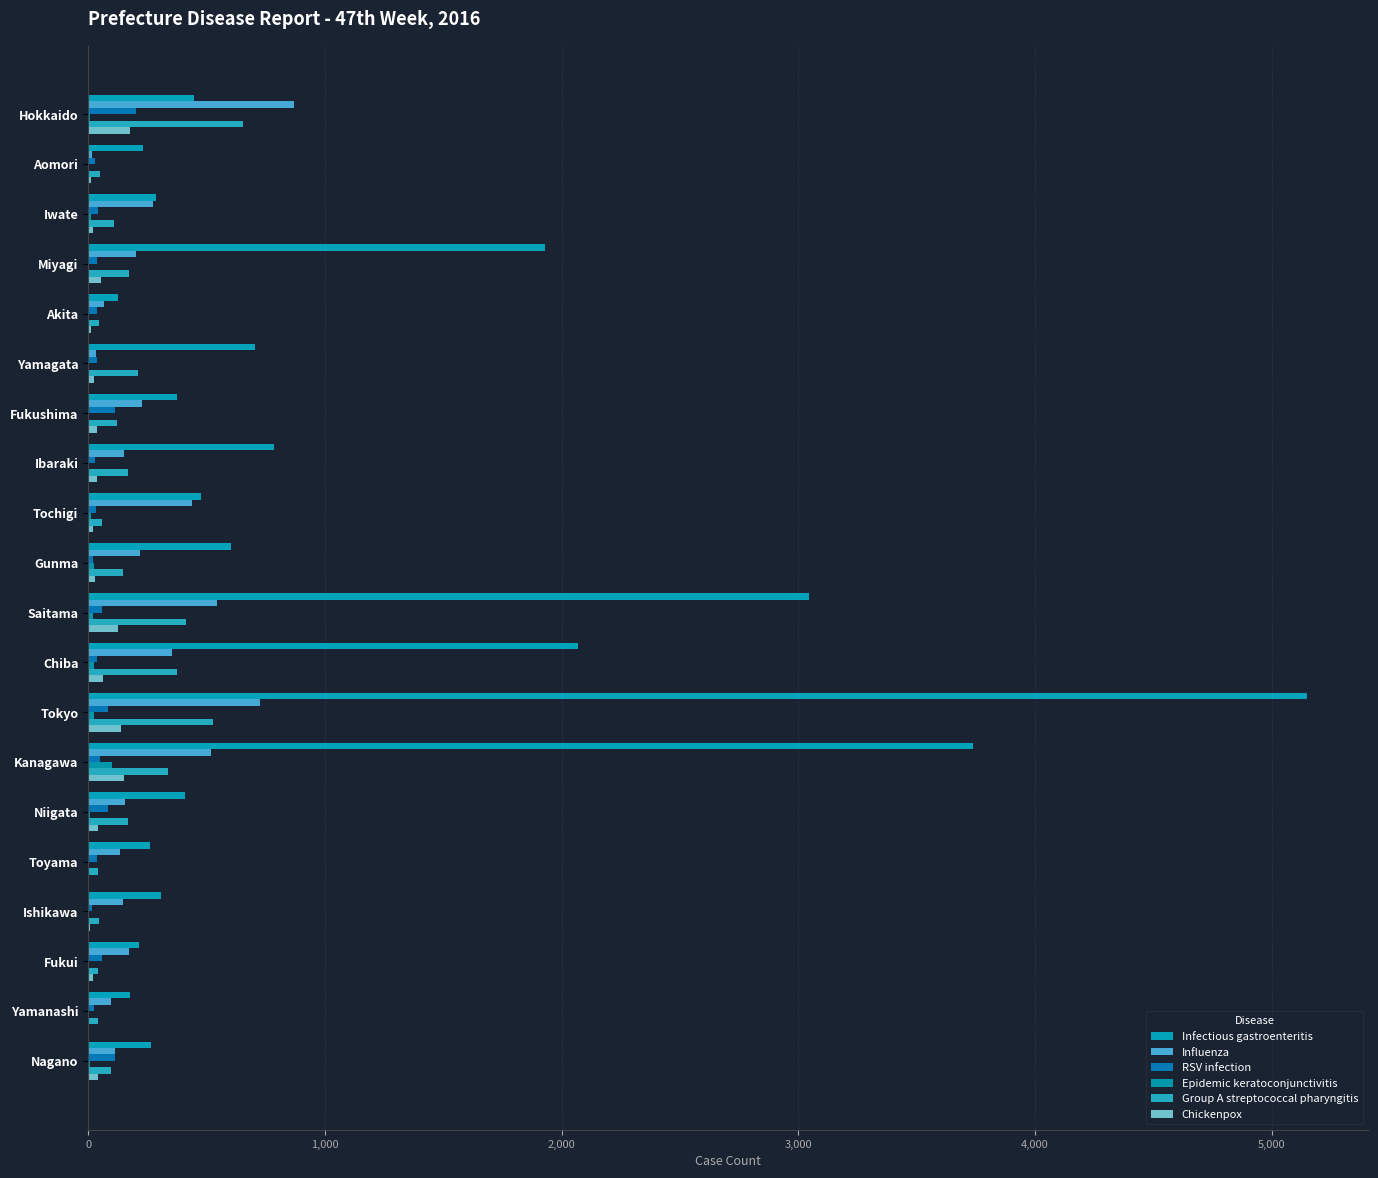

What is the difference between the second highest and minimum values in the Influenza series?

711